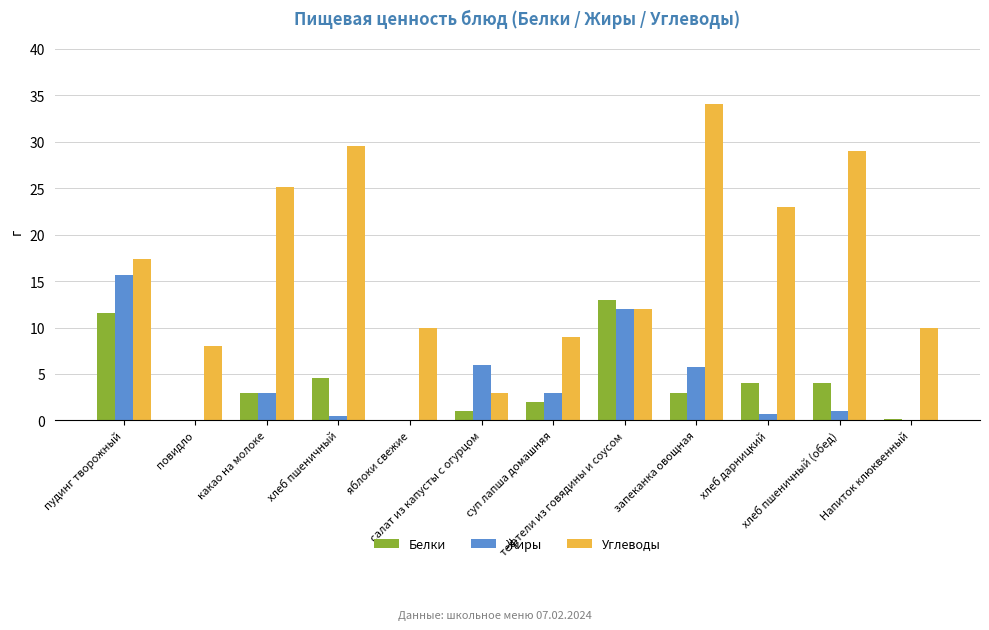

What is the maximum value for Углеводы?

34.1